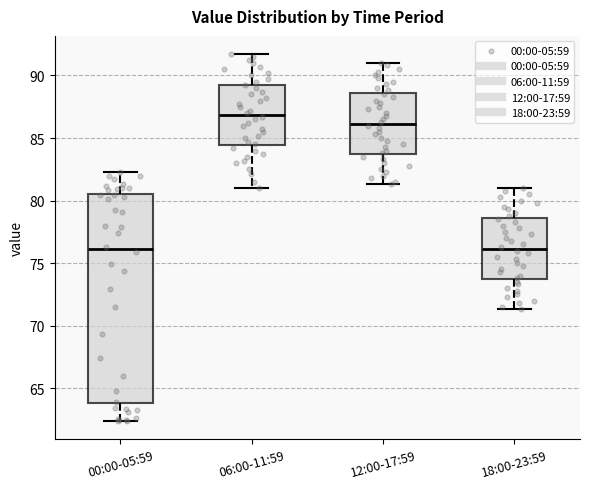

Reading left to right, transcribe this box plot: for each box, give where its median line is, the range the box spans, and where its two whiskers end, as read against the y-axis. The values are not printed on the chart, so give them approximately, as read against the axis.

00:00-05:59: median 76.0, box 64.0 to 80.5, whiskers 62.5 to 82.5
06:00-11:59: median 87.0, box 84.5 to 89.5, whiskers 81.0 to 91.5
12:00-17:59: median 86.0, box 83.5 to 88.5, whiskers 81.5 to 91.0
18:00-23:59: median 76.0, box 73.5 to 78.5, whiskers 71.5 to 81.0